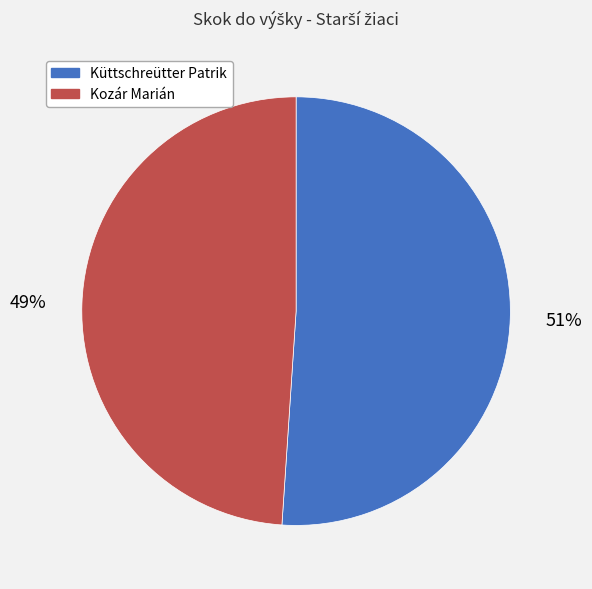

To the nearest percent, what portion does Kozár Marián represent?

49%